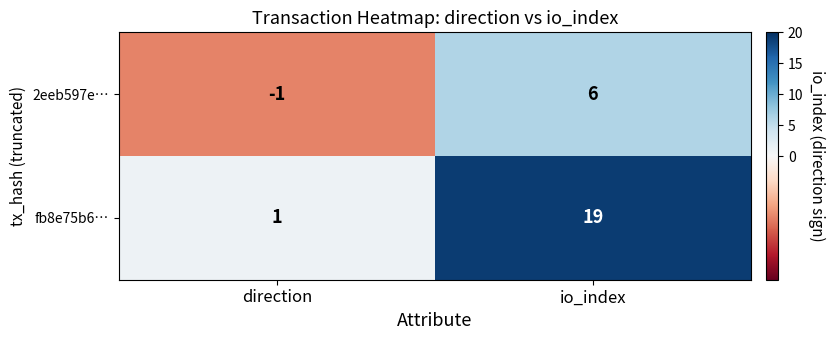

What is the total value across all series at io_index?

25